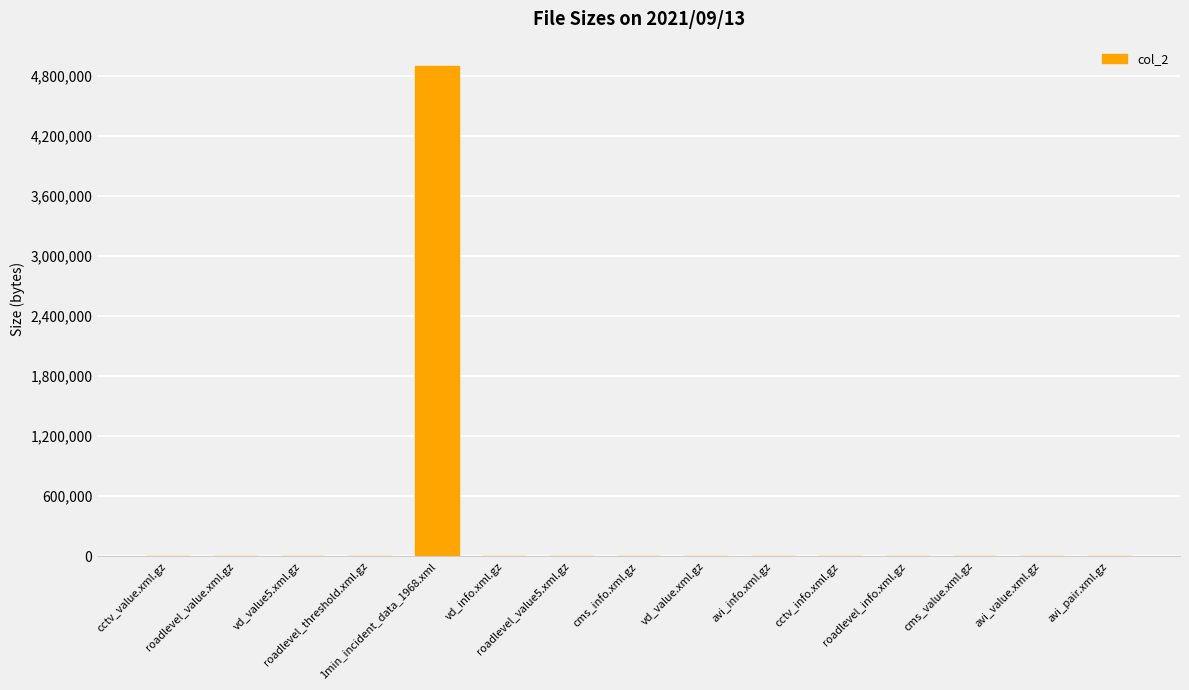

What is the sum of all values?

4953627